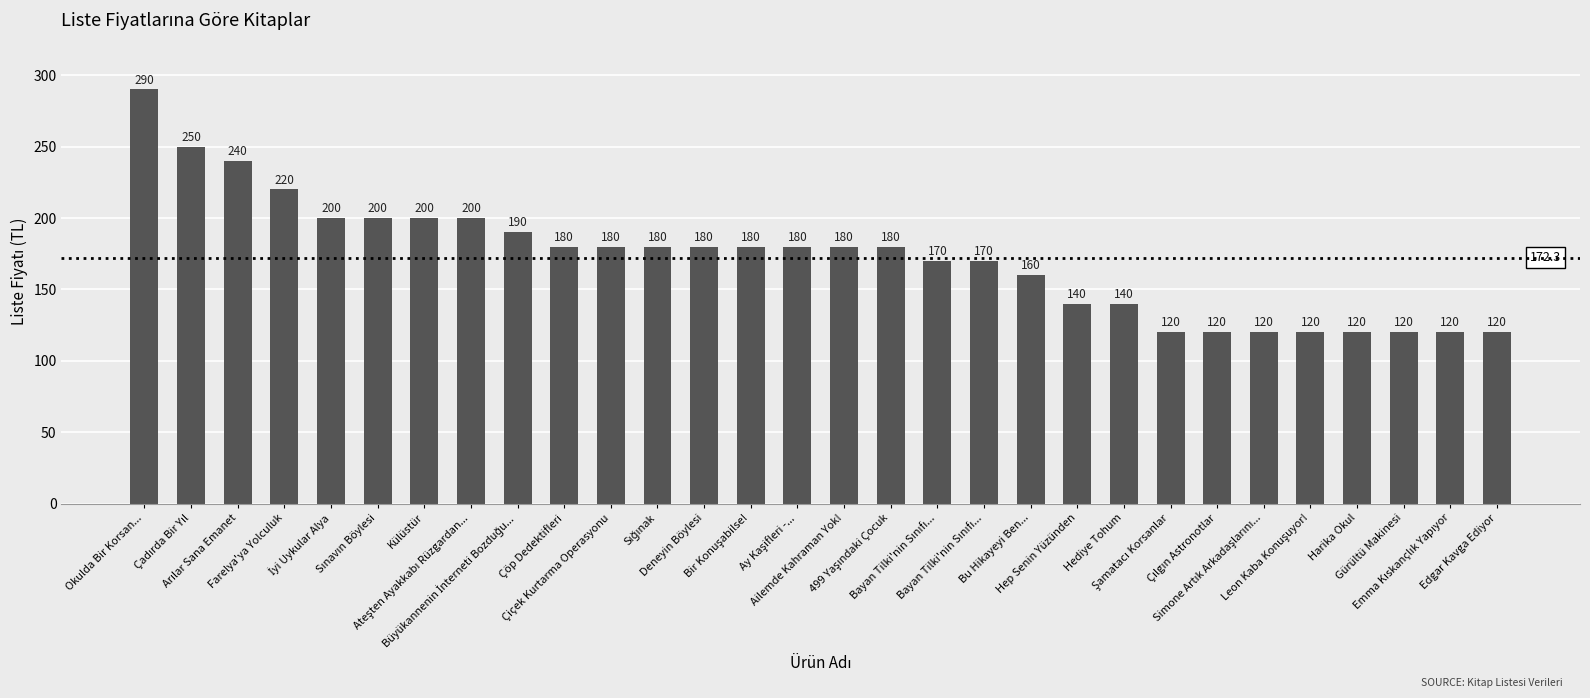

What is the sum of the values at Okulda Bir Korsan... and Çadırda Bir Yıl?

540